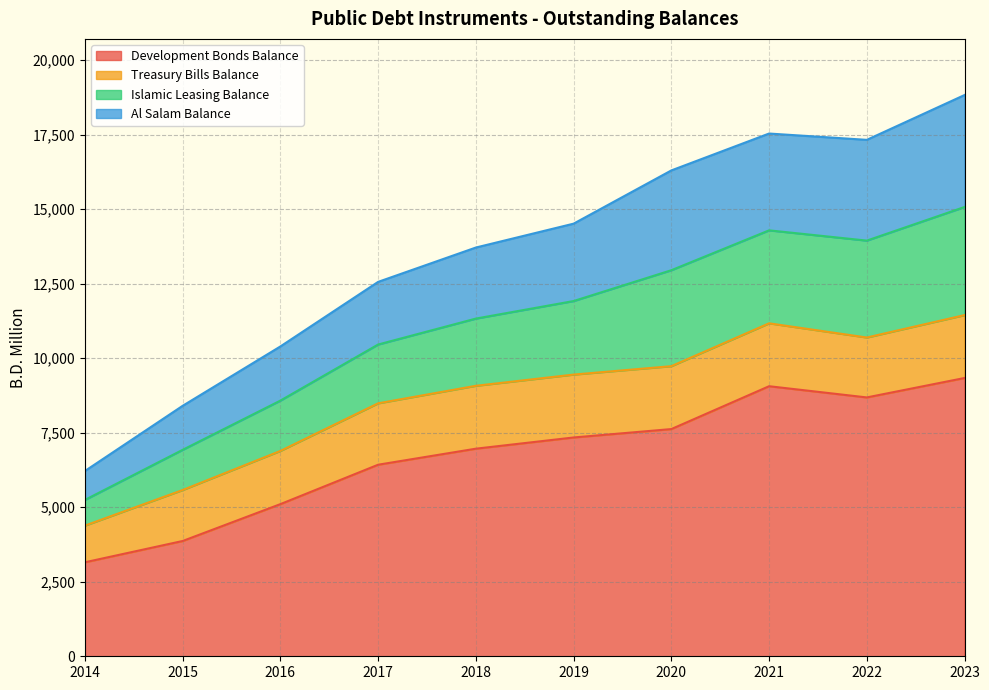

At which label does Development Bonds Balance reach its minimum?

2014